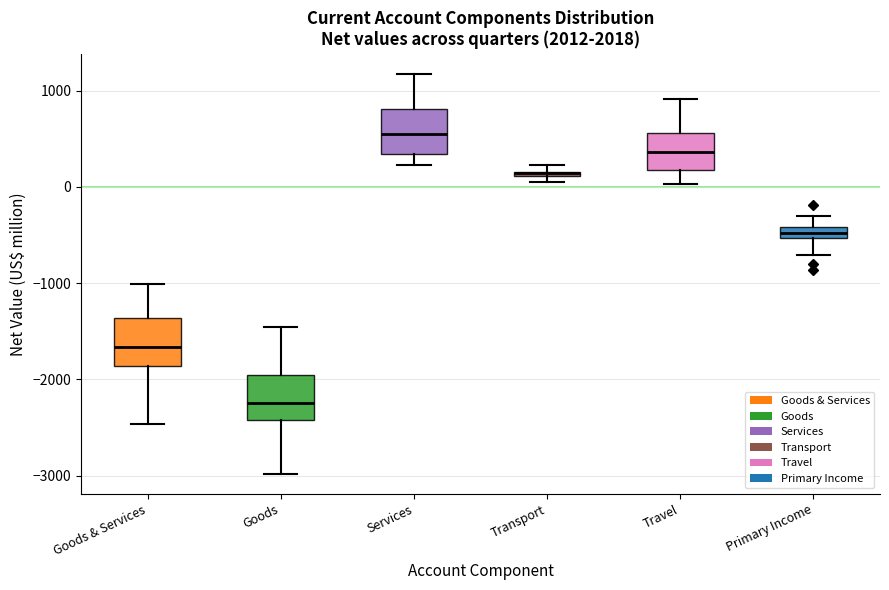

Where is the upper edge of the box for Transport on the y-axis? The values are not printed on the chart, so give them approximately, as read against the axis.

200